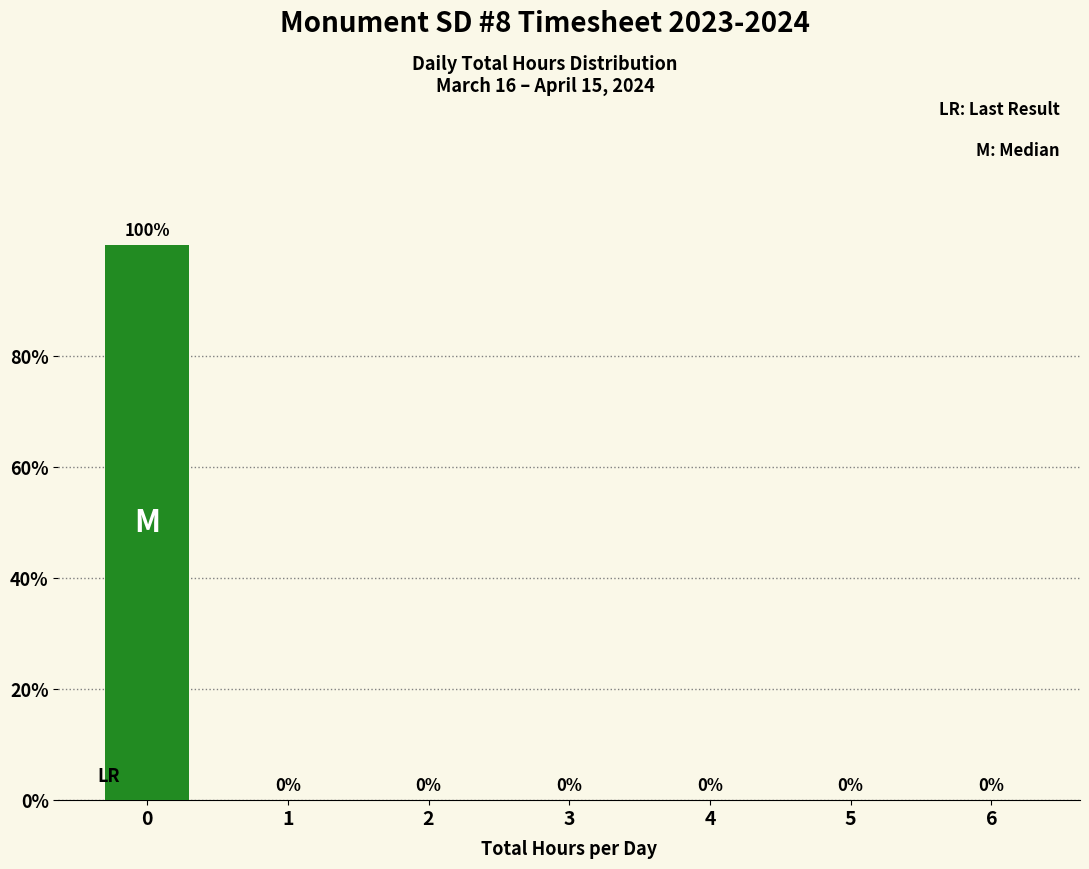

Reading right to left, list all the values displayed in this chart.

6=0	5=0	4=0	3=0	2=0	1=0	0=100